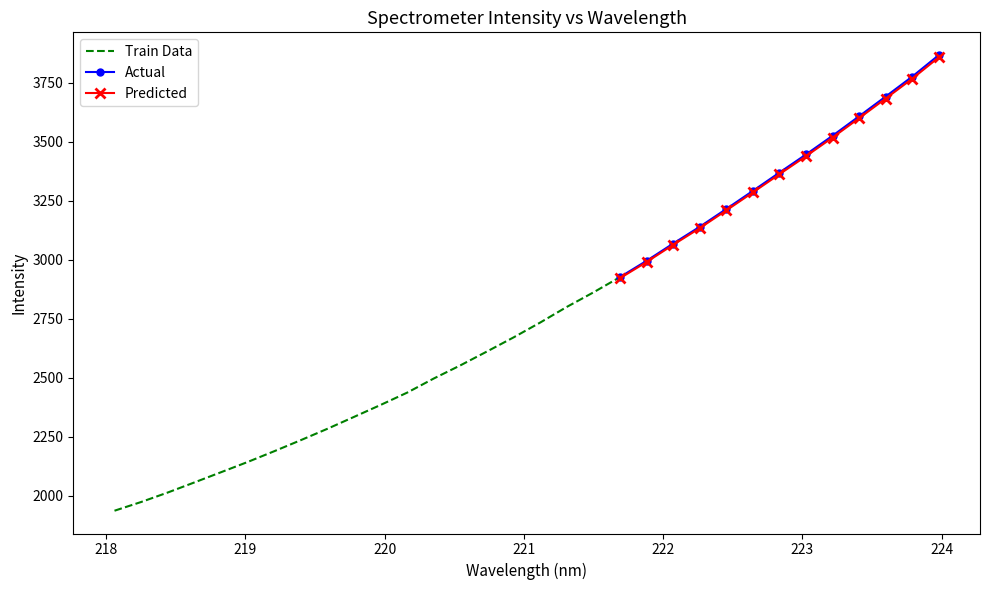

How many data points are less than 2733?

16